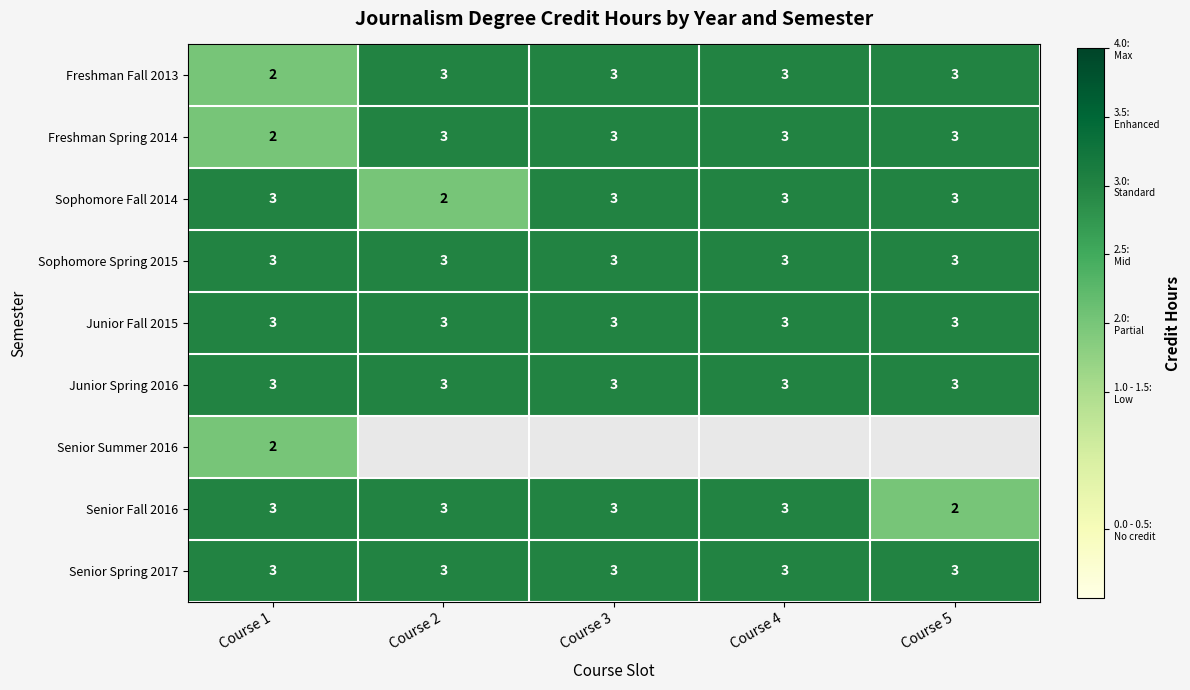

The value of Junior Spring 2016 at Course 2 is 2. True or false?

False